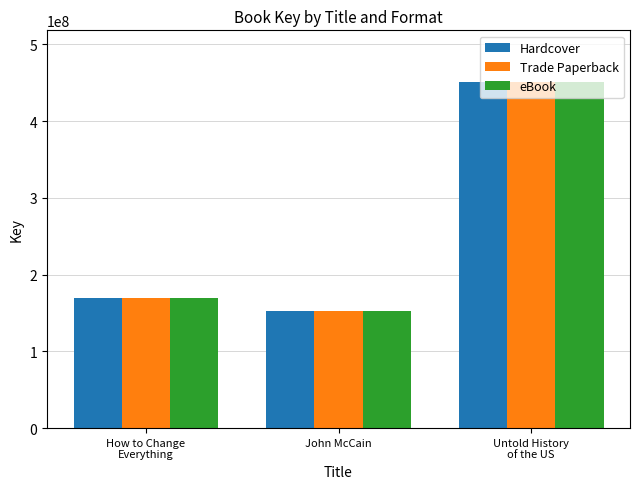

What is the average value of the eBook series?

257645318